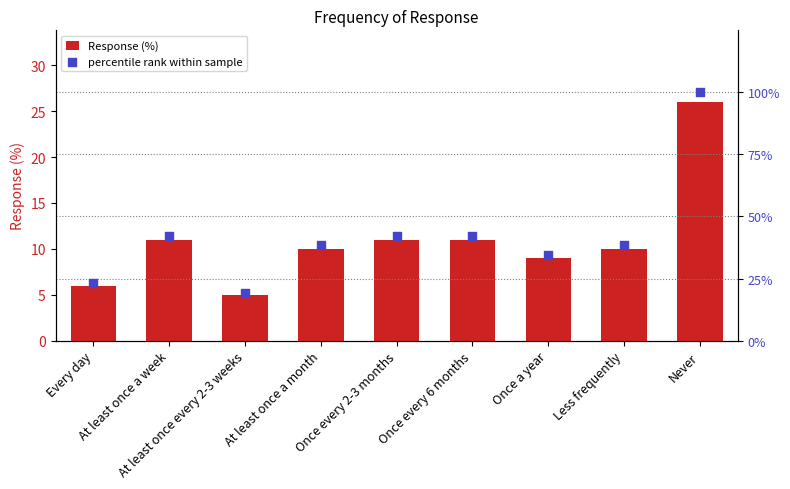

Which series contains the lowest Y value?

Response (%)